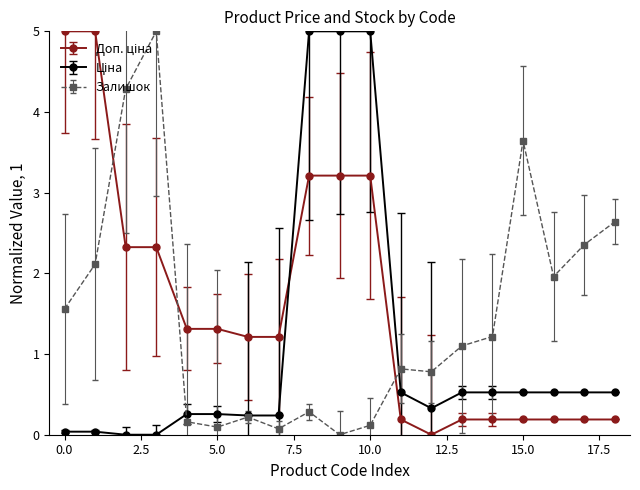

What is the maximum value shown in the chart?

5.0